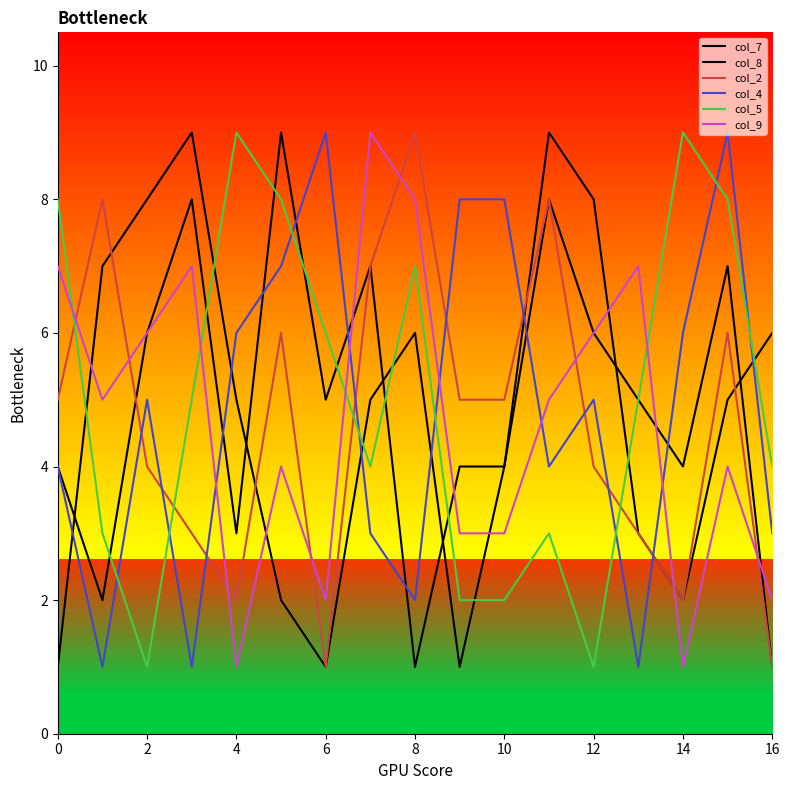

In col_8, how many points are higher than both neighbors (excluding endpoints)?

5